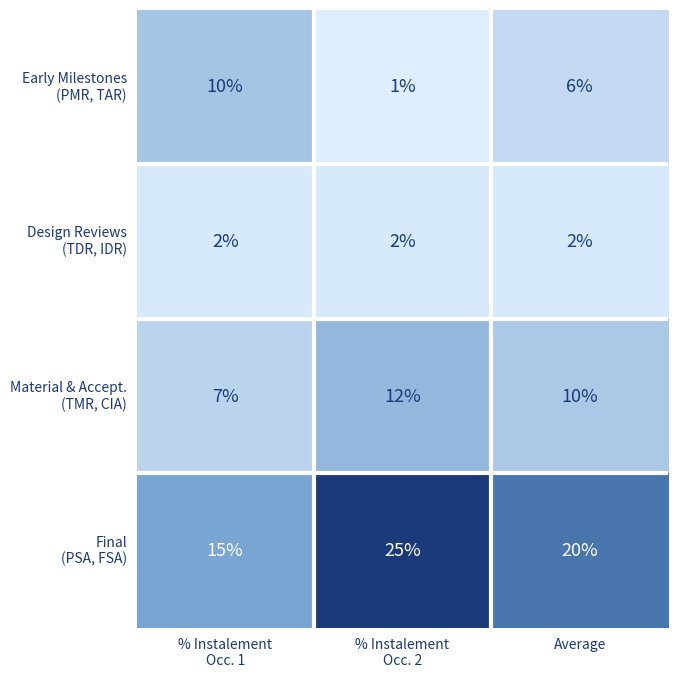

At how many categories does at least one series exceed 2?

3